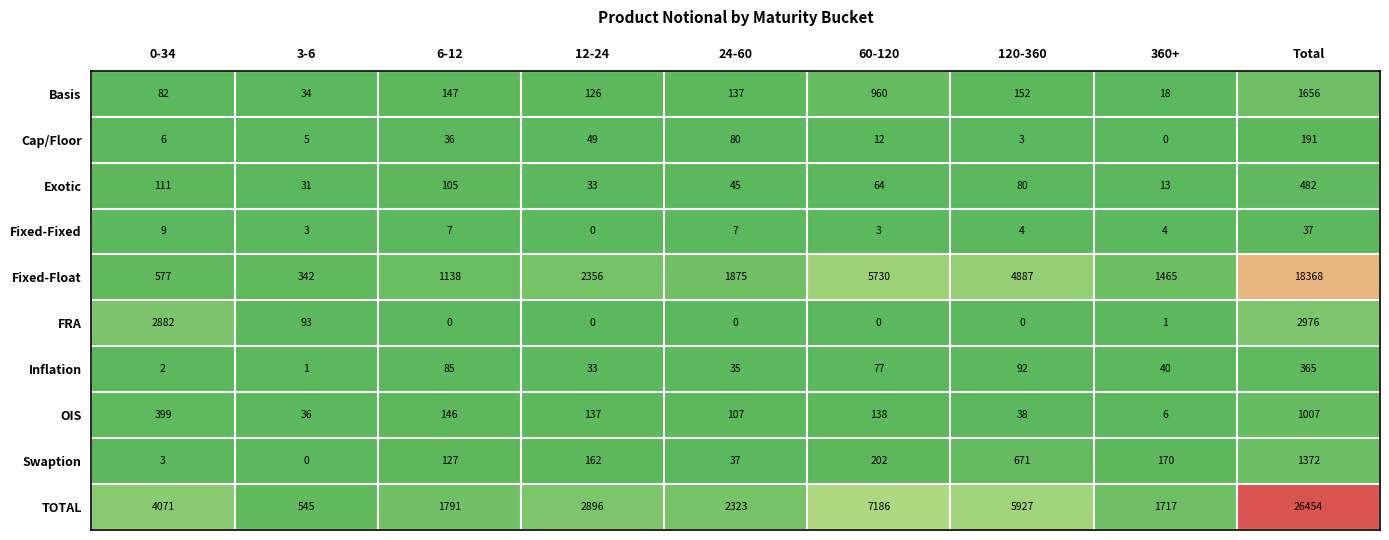

Which series has the largest total across all categories?

TOTAL